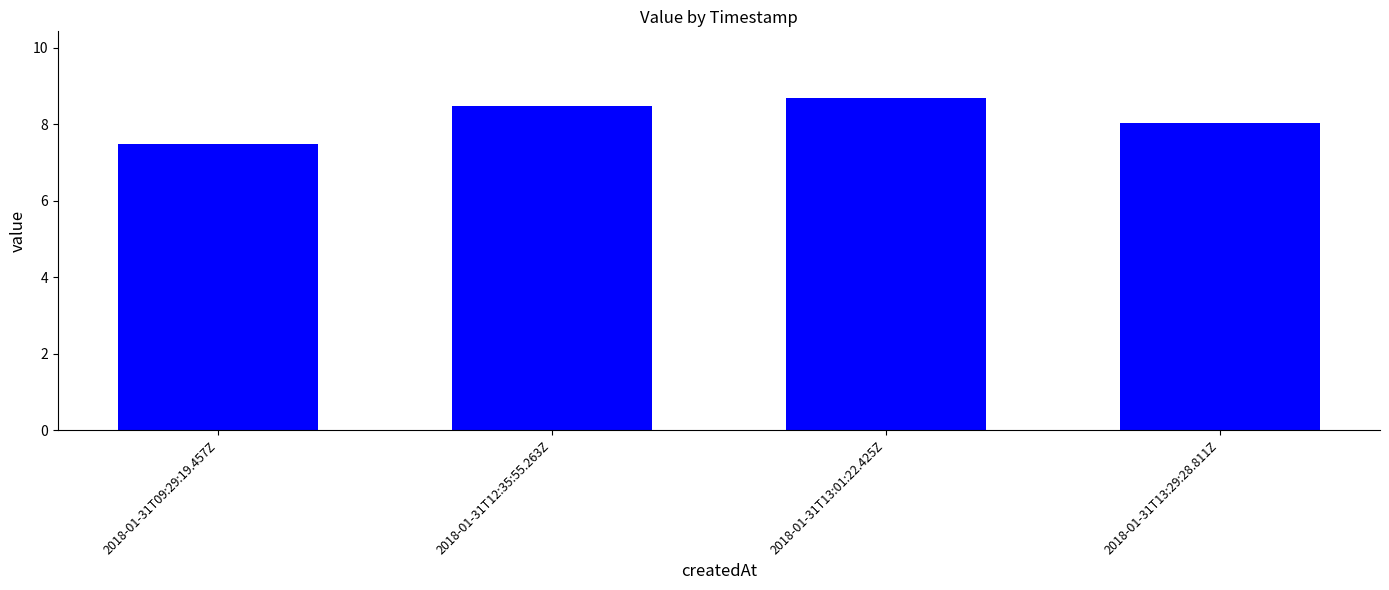

What is the smallest value displayed?

7.5